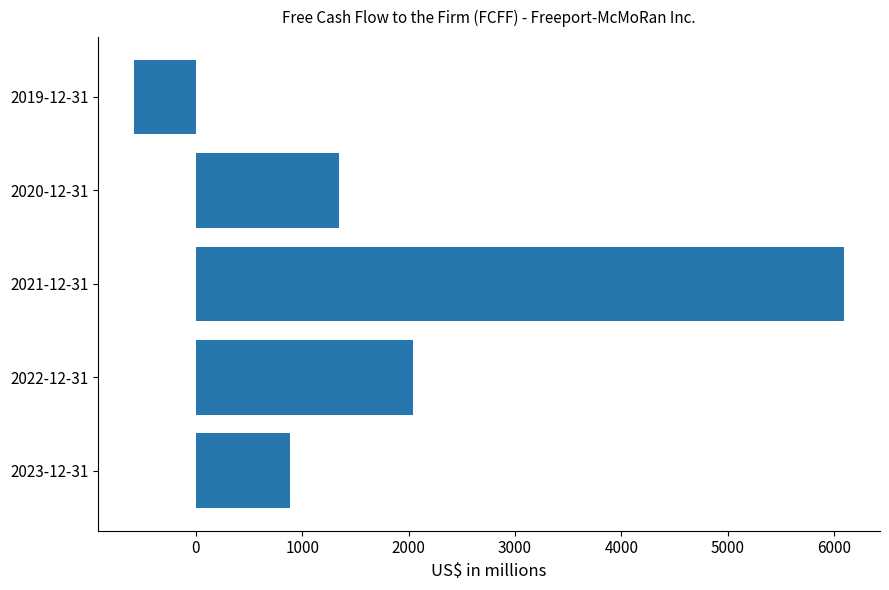

What is the difference between the second highest and minimum values?

2629